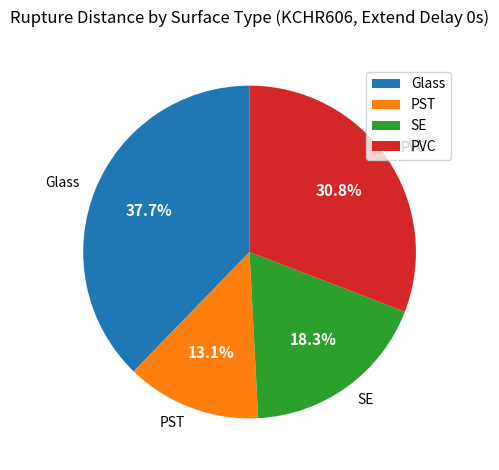

Is the sum of PST and Glass greater than half?

Yes